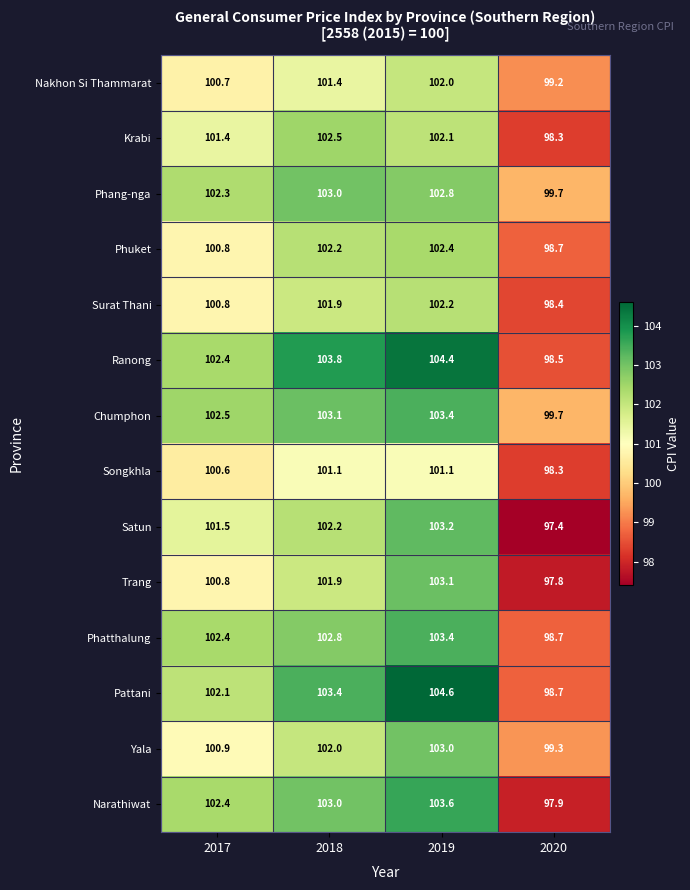

What is the sum of the Narathiwat values at 2017 and 2020?

200.3